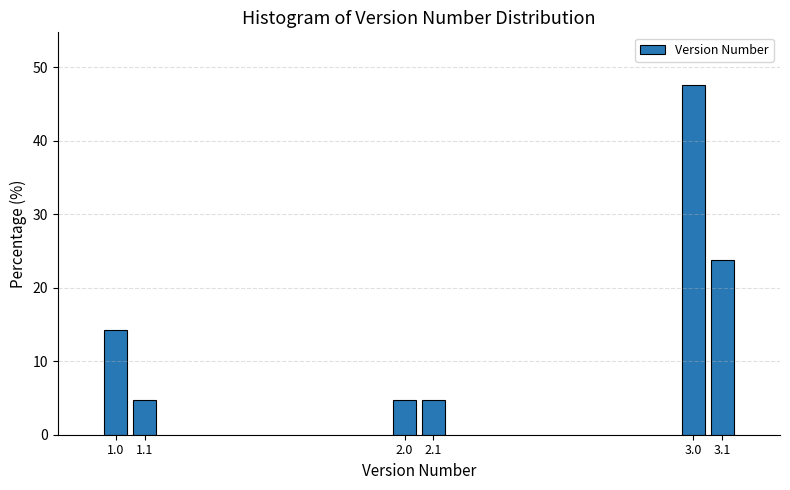

Reading left to right, extract all data points from this chart.

1.0=14.3	1.1=4.8	2.0=4.8	2.1=4.8	3.0=47.6	3.1=23.8